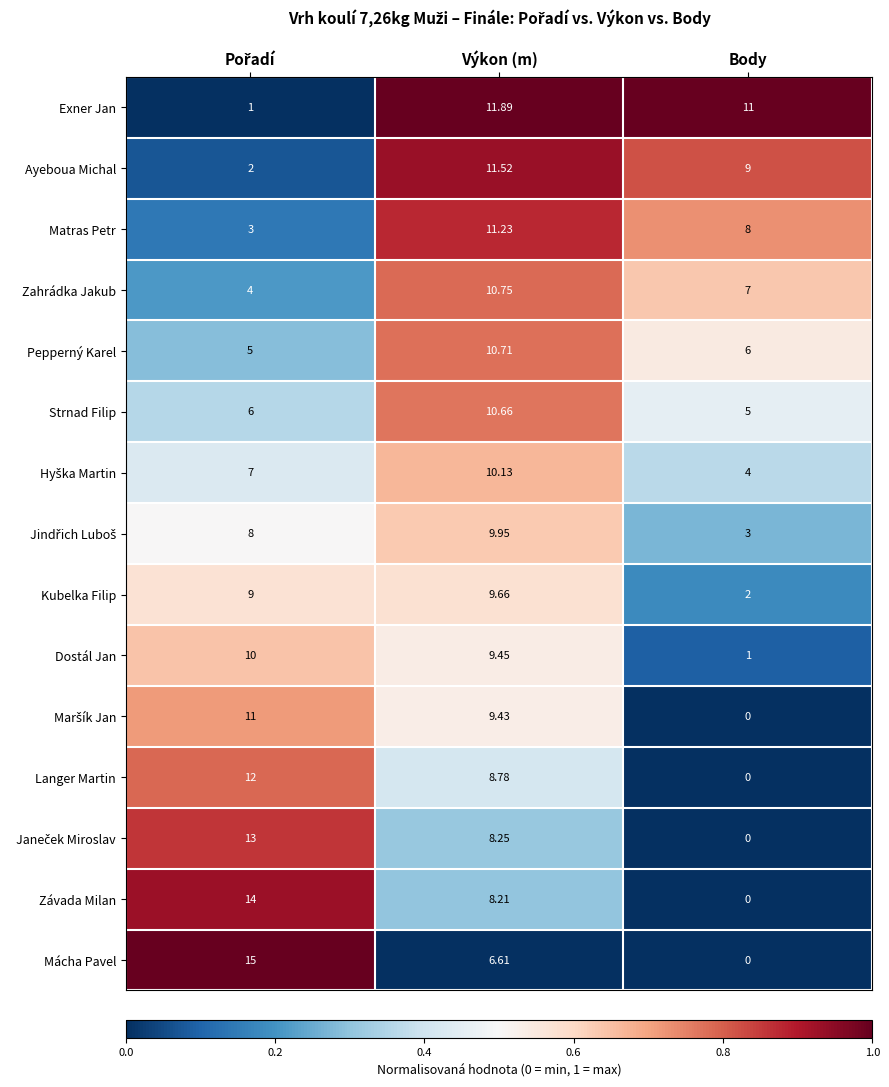

At which category is the sum across all series the highest?

Výkon (m)